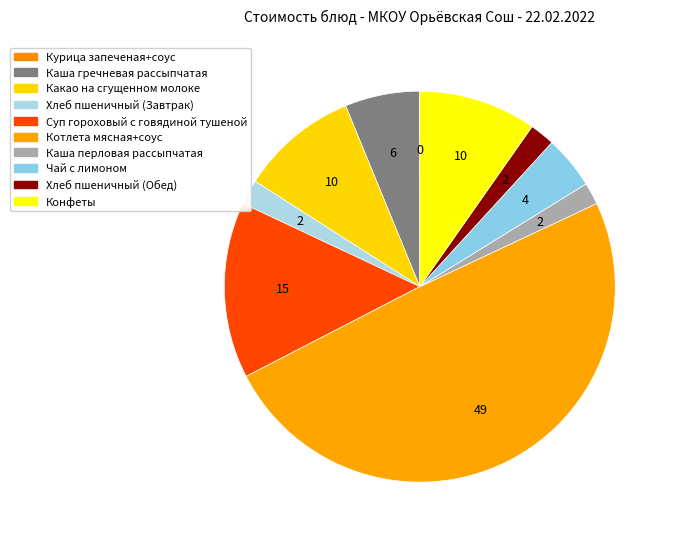

To the nearest percent, what is the difference between the largest and smallest slice percentages?

49%